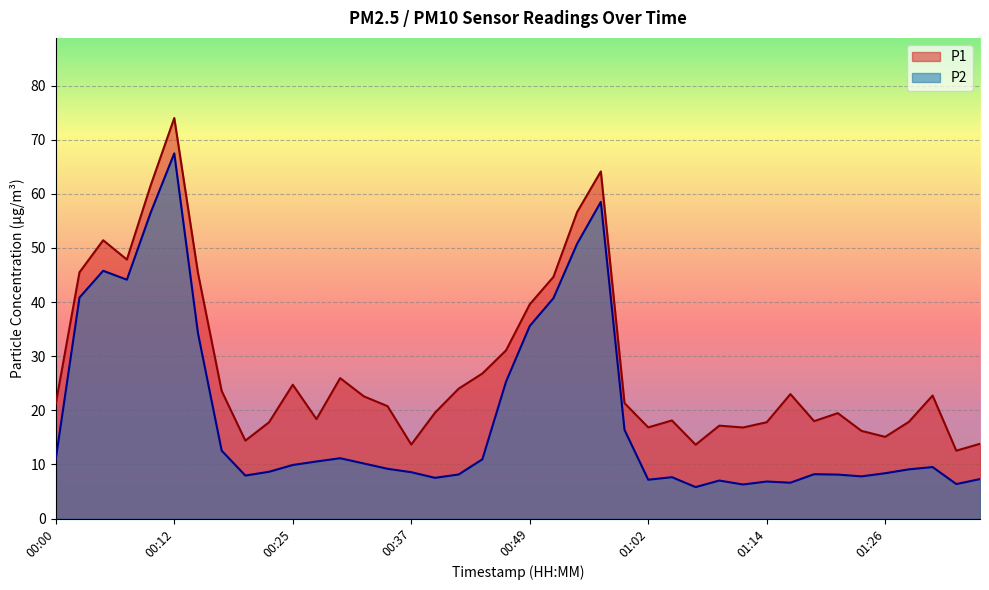

True or false: P2 has a value of 13.5 at 01:26.

False